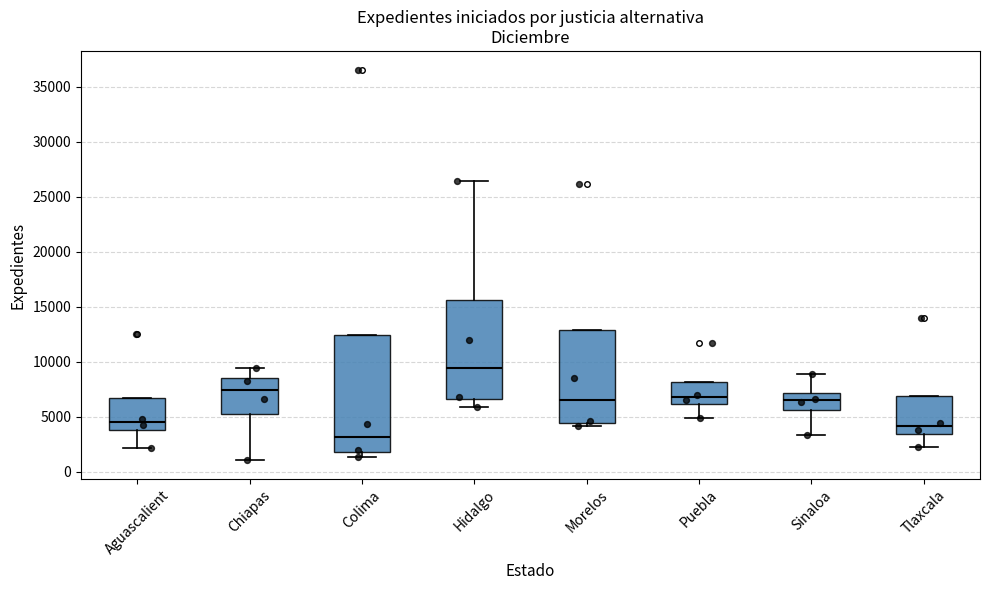

Comparing the boxes themselves (not the whiskers), which one is the tallest?

Colima